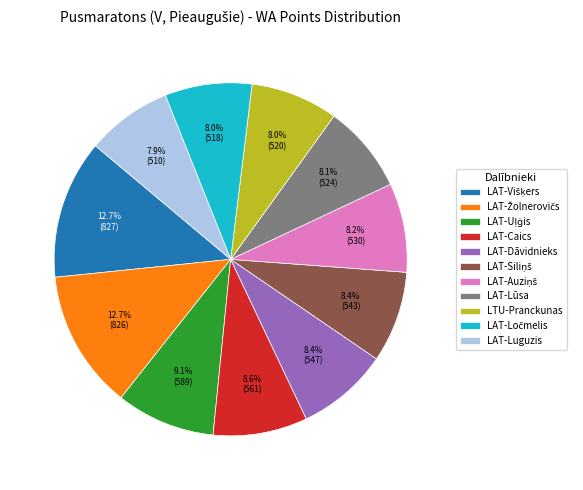

Is LAT-Dāvidnieks the majority of the pie?

No